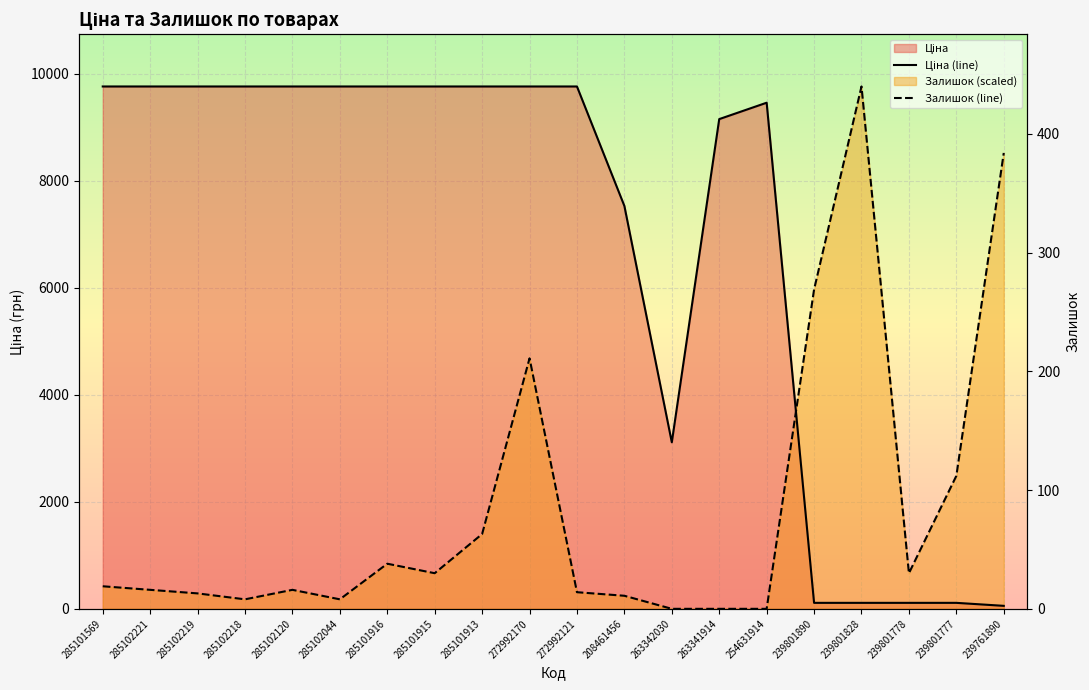

True or false: Ціна (line) has more than 2 points higher than both neighbors.

False